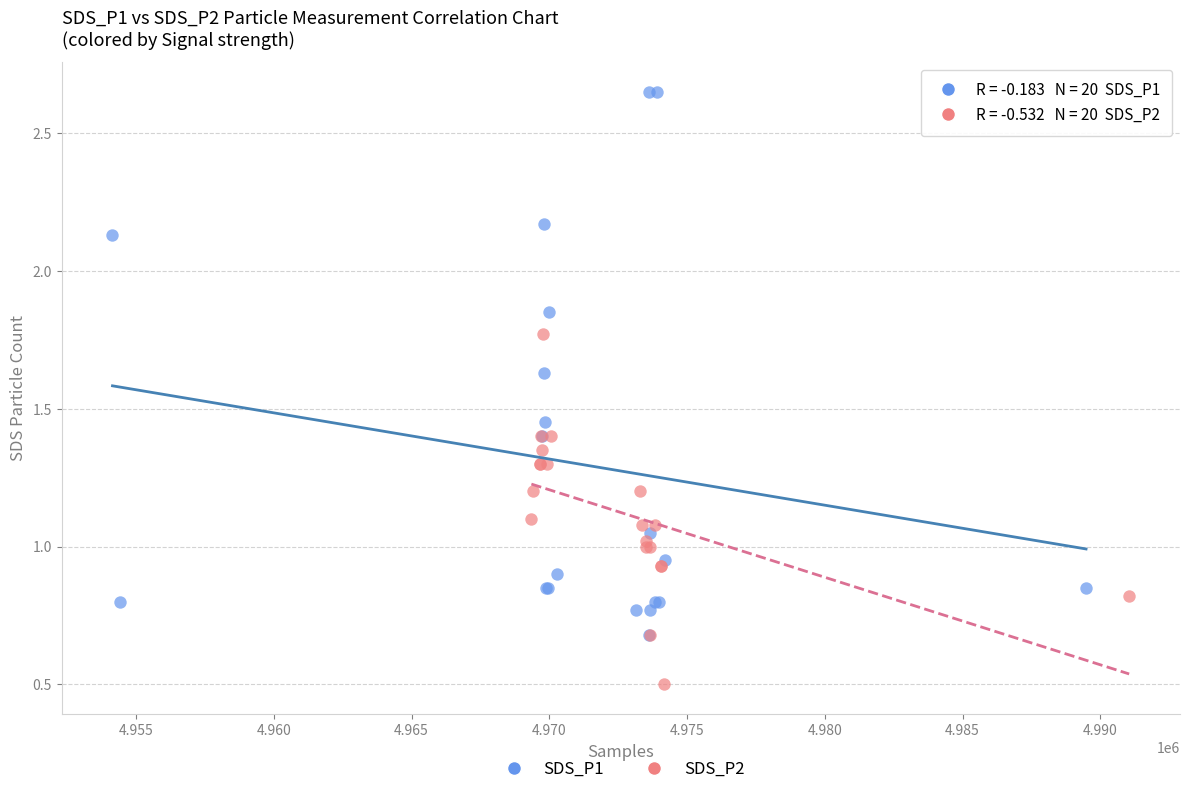

Which series has the largest Y range (max minus min)?

SDS_P1